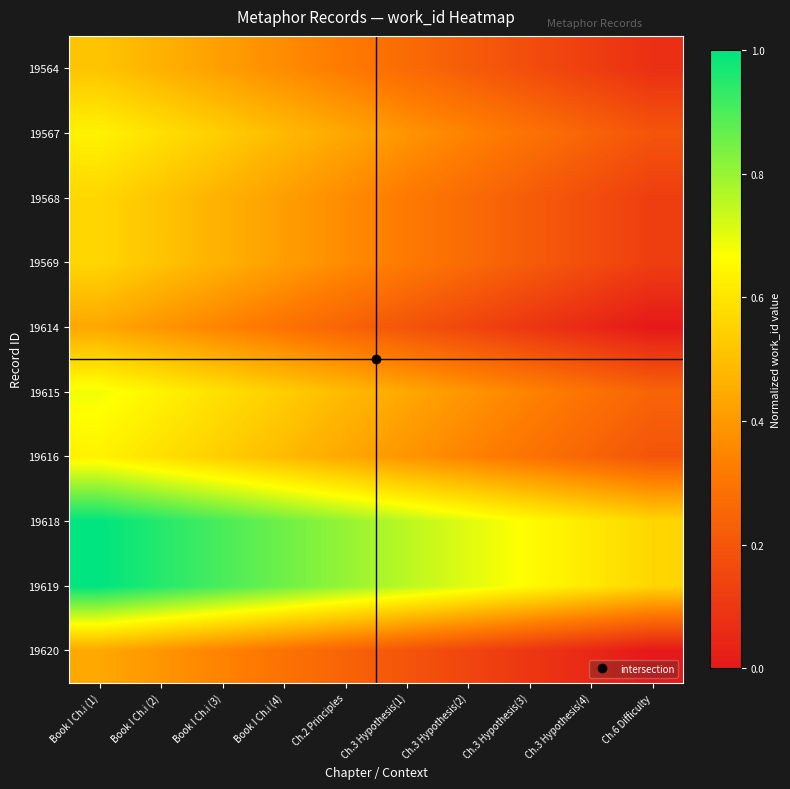

At which category is the sum across all series the highest?

Book I Ch.i (1)